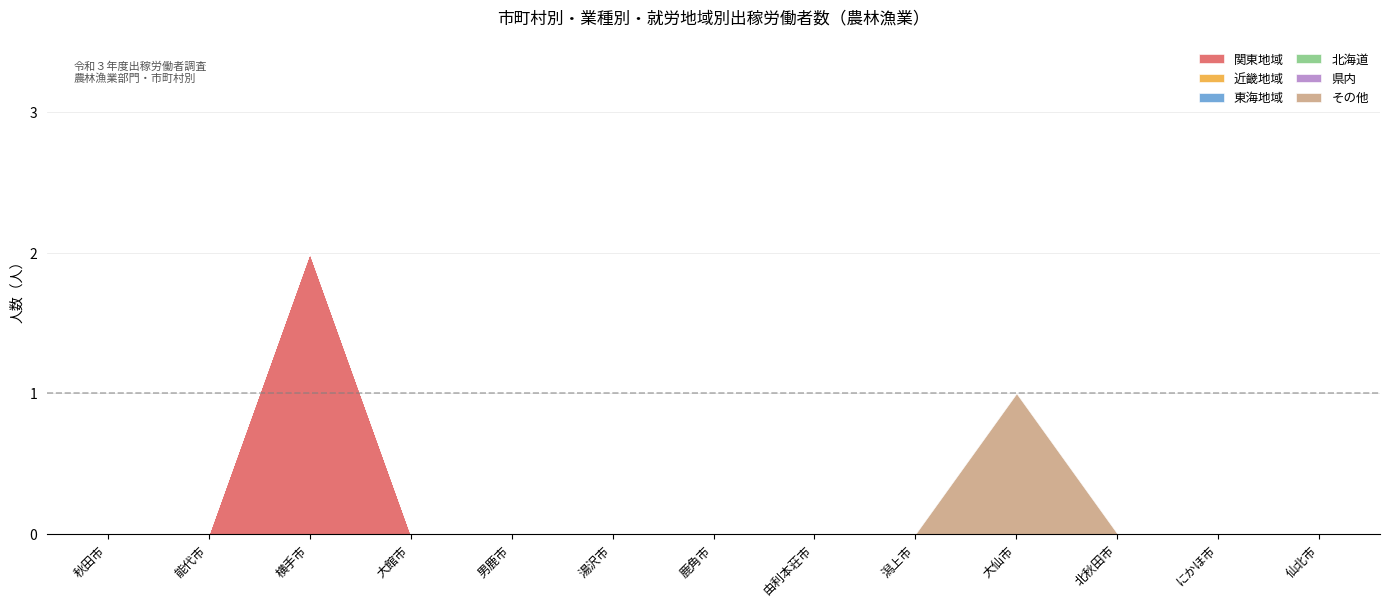

Is the value of 東海地域 at 男鹿市 greater than the value of 近畿地域 at 男鹿市?

No